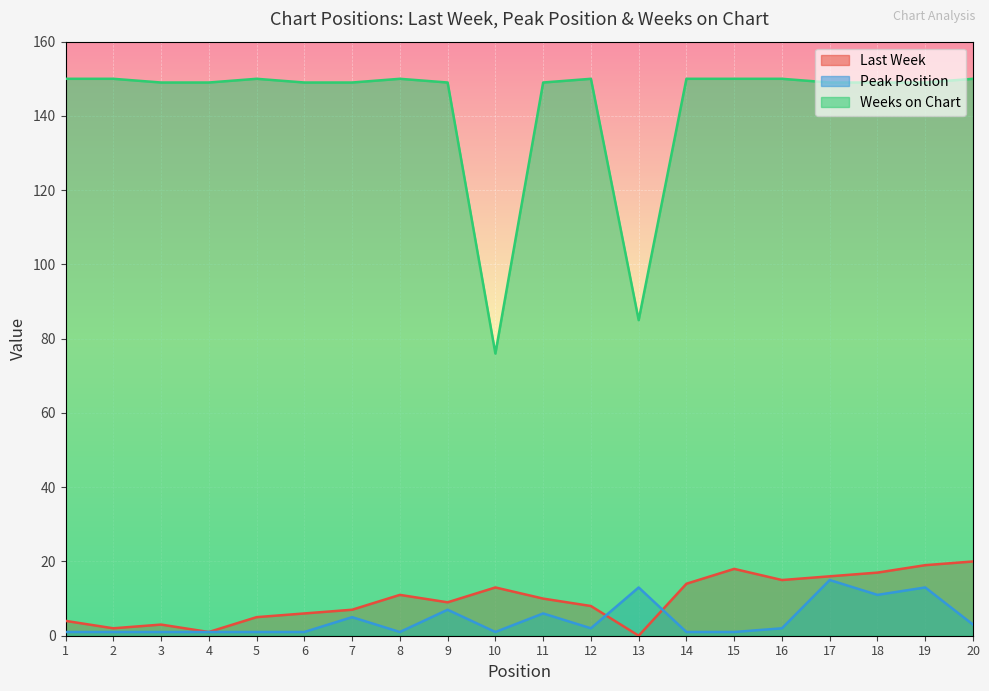

Is the value of Weeks on Chart at 3 greater than the value of Peak Position at 12?

Yes